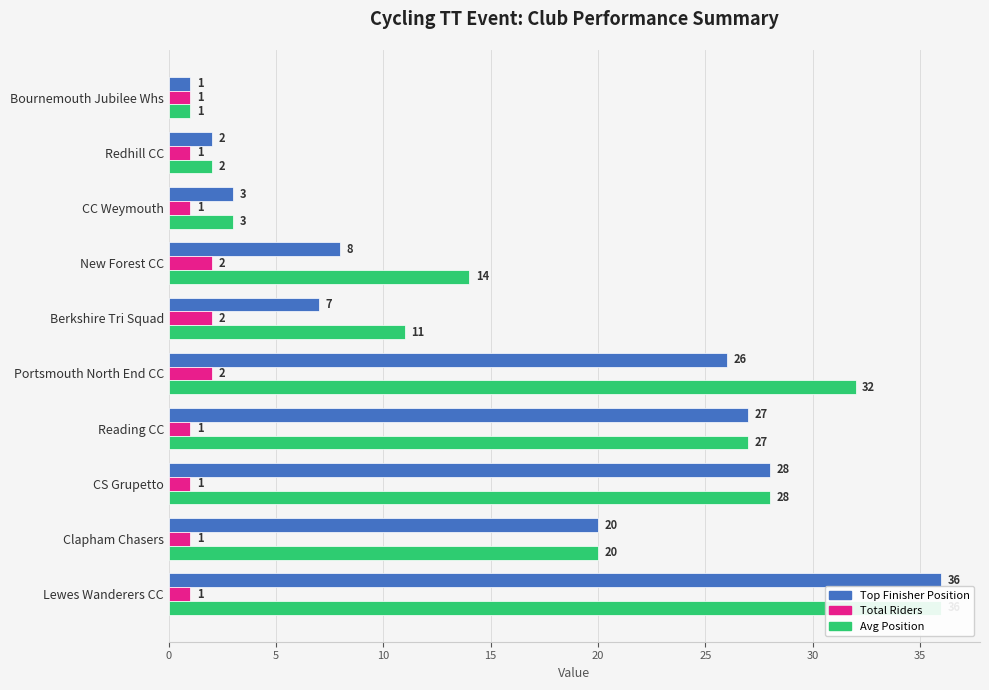

Is it true that Total Riders equals 1 at CC Weymouth?

True